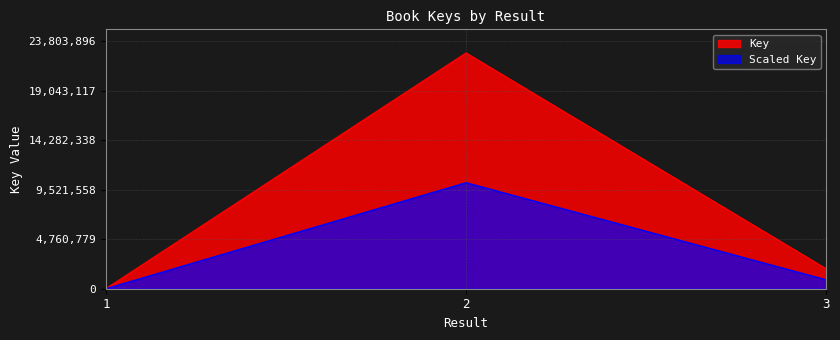

Rank the categories by value from lowest to highest.

1, 3, 2